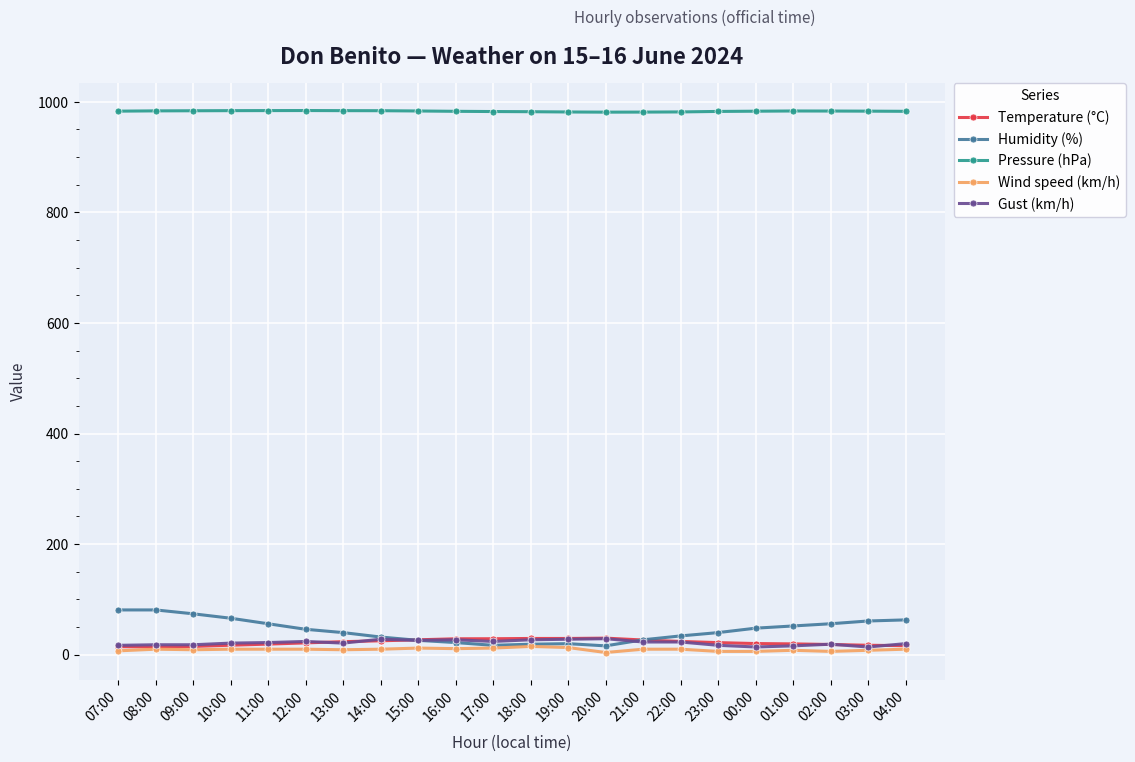

What is the approximate value of Pressure (hPa) at 12:00?

984.2